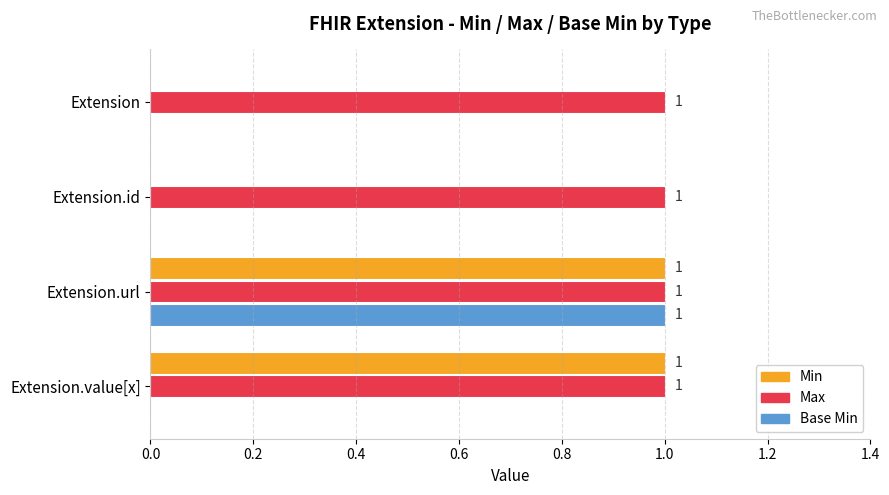

At which category is the sum across all series the highest?

Extension.url